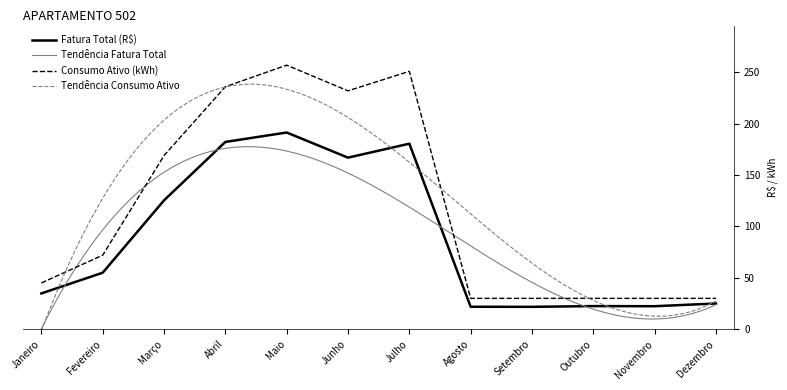

What is the difference between the highest and lowest values at Maio?

65.6